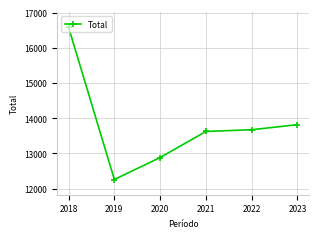

The chart shows a value of 20891 at 2023. True or false?

False